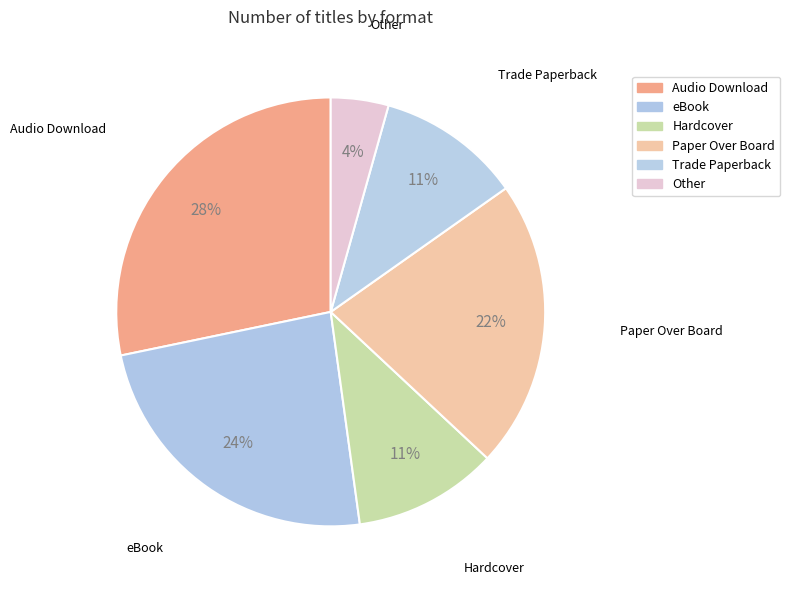

How many segments does this pie chart have?

6